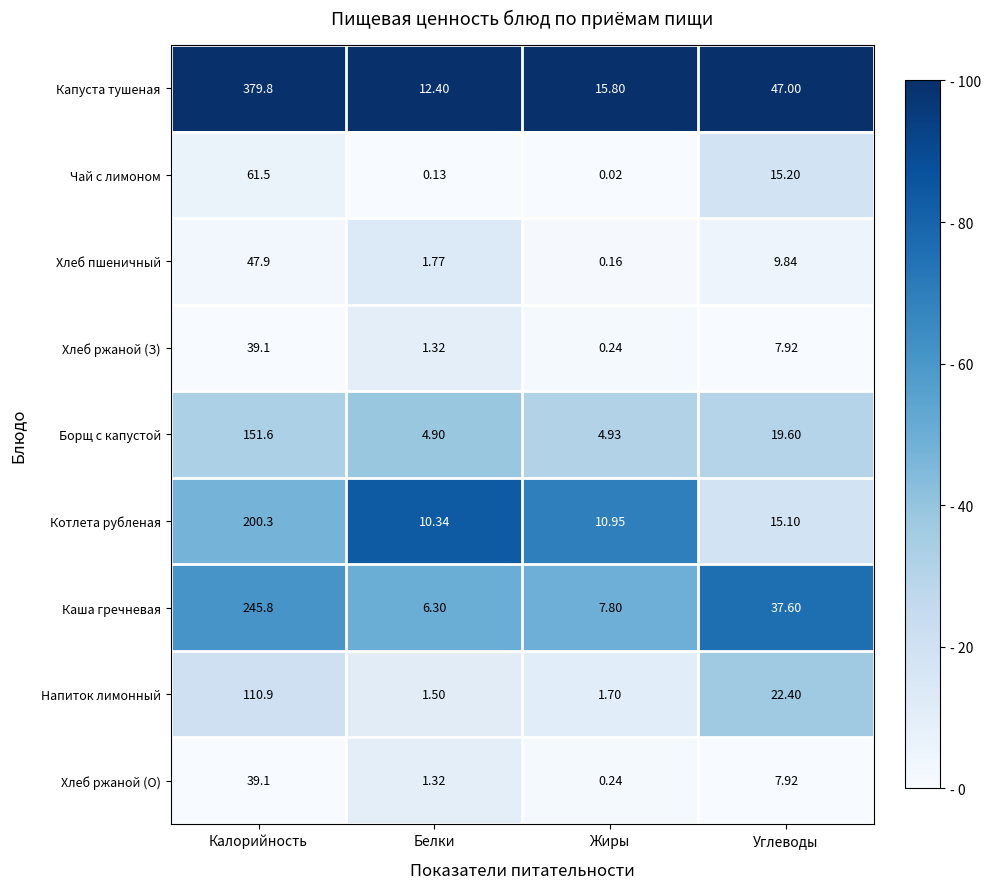

Between Белки and Углеводы, which series saw the biggest shift?

Капуста тушеная